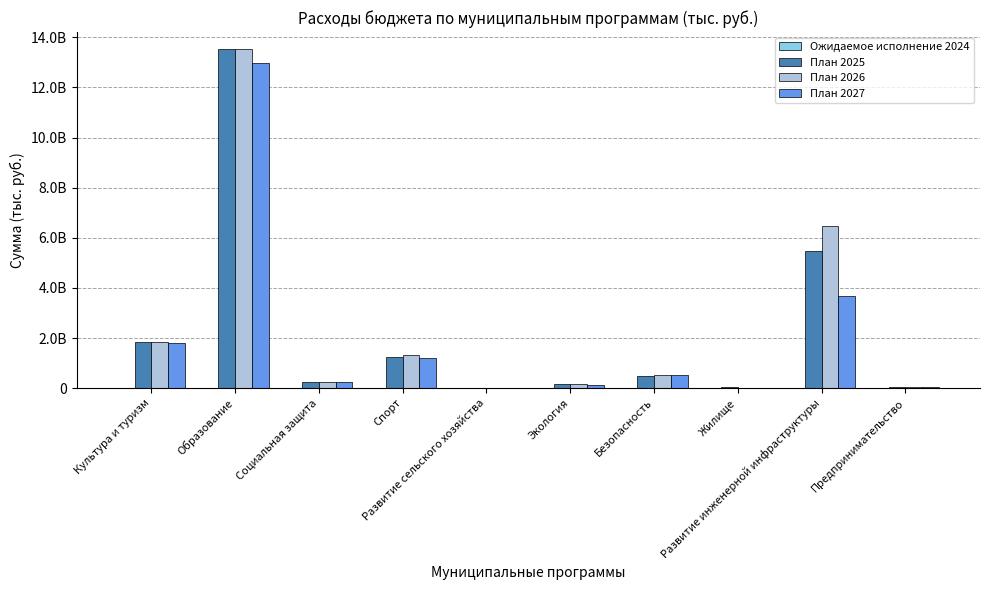

What is the difference between the maximum and second lowest values in the План 2026 series?

13497091839.0